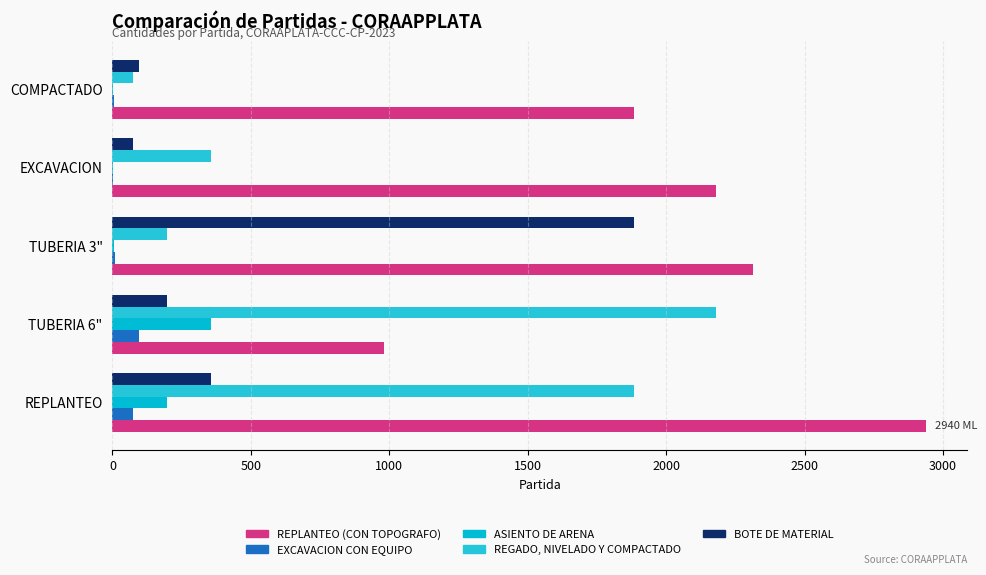

What are all the series names shown in the legend?

REPLANTEO (CON TOPOGRAFO), EXCAVACION CON EQUIPO, ASIENTO DE ARENA, REGADO, NIVELADO Y COMPACTADO, BOTE DE MATERIAL